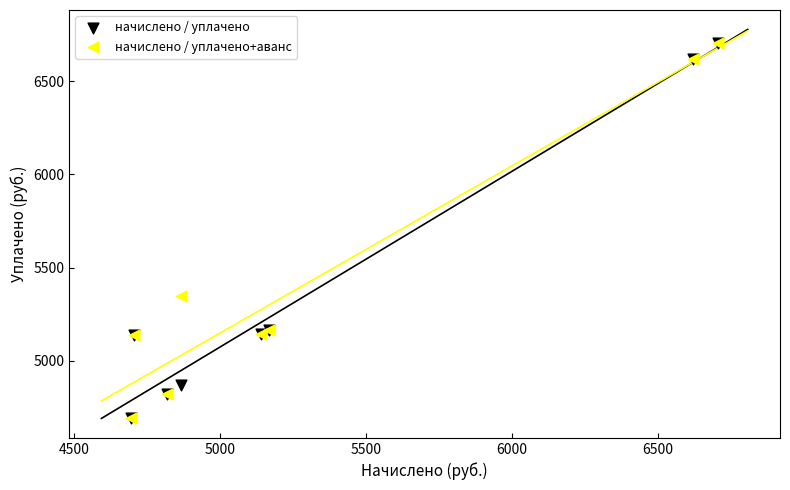

In the начислено / уплачено series, what Y value is closest to 5700?

5166.7